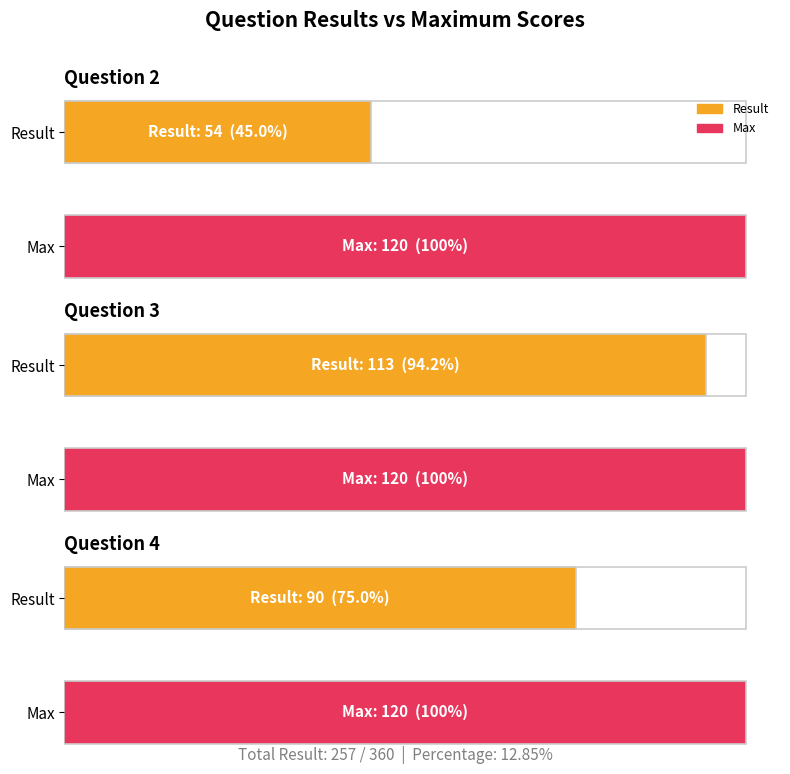

What is the maximum value for Result?

113